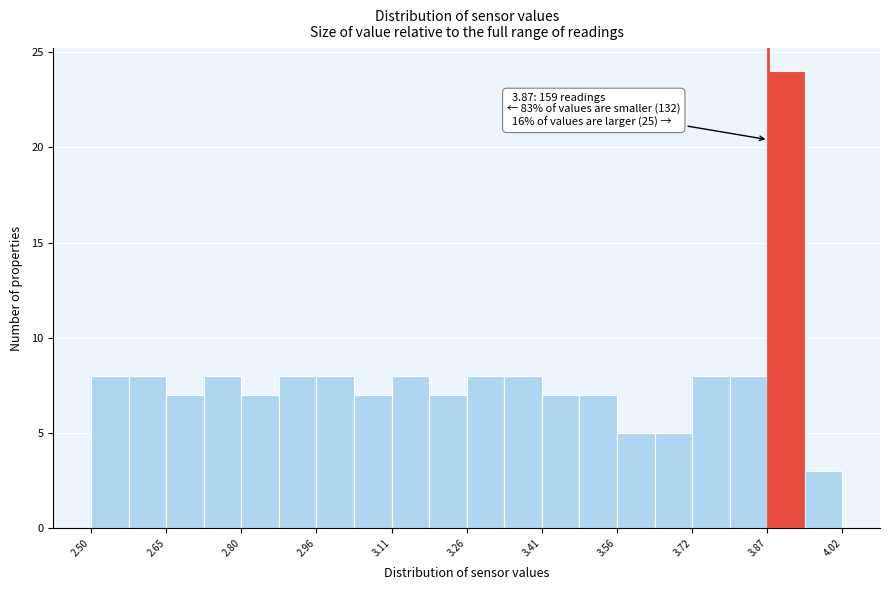

Read against the x-axis, roughly where is the centre of the tallest bar?

3.90